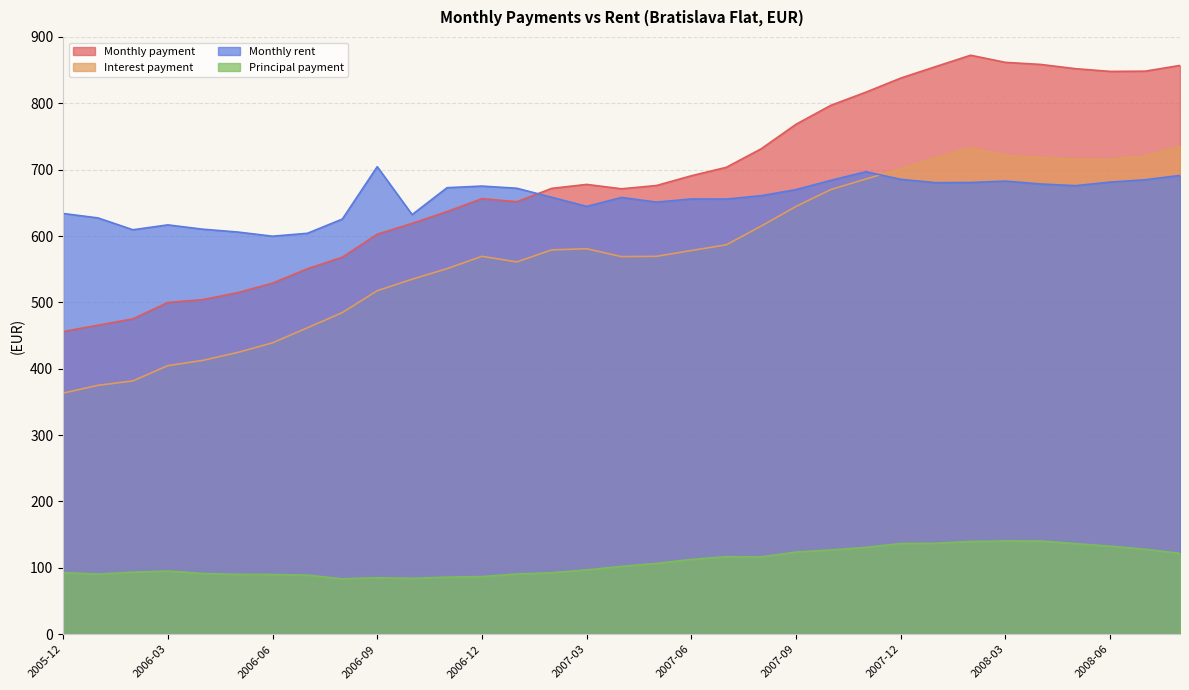

The value of Monthly payment at 2008-03 is 456.0. True or false?

False